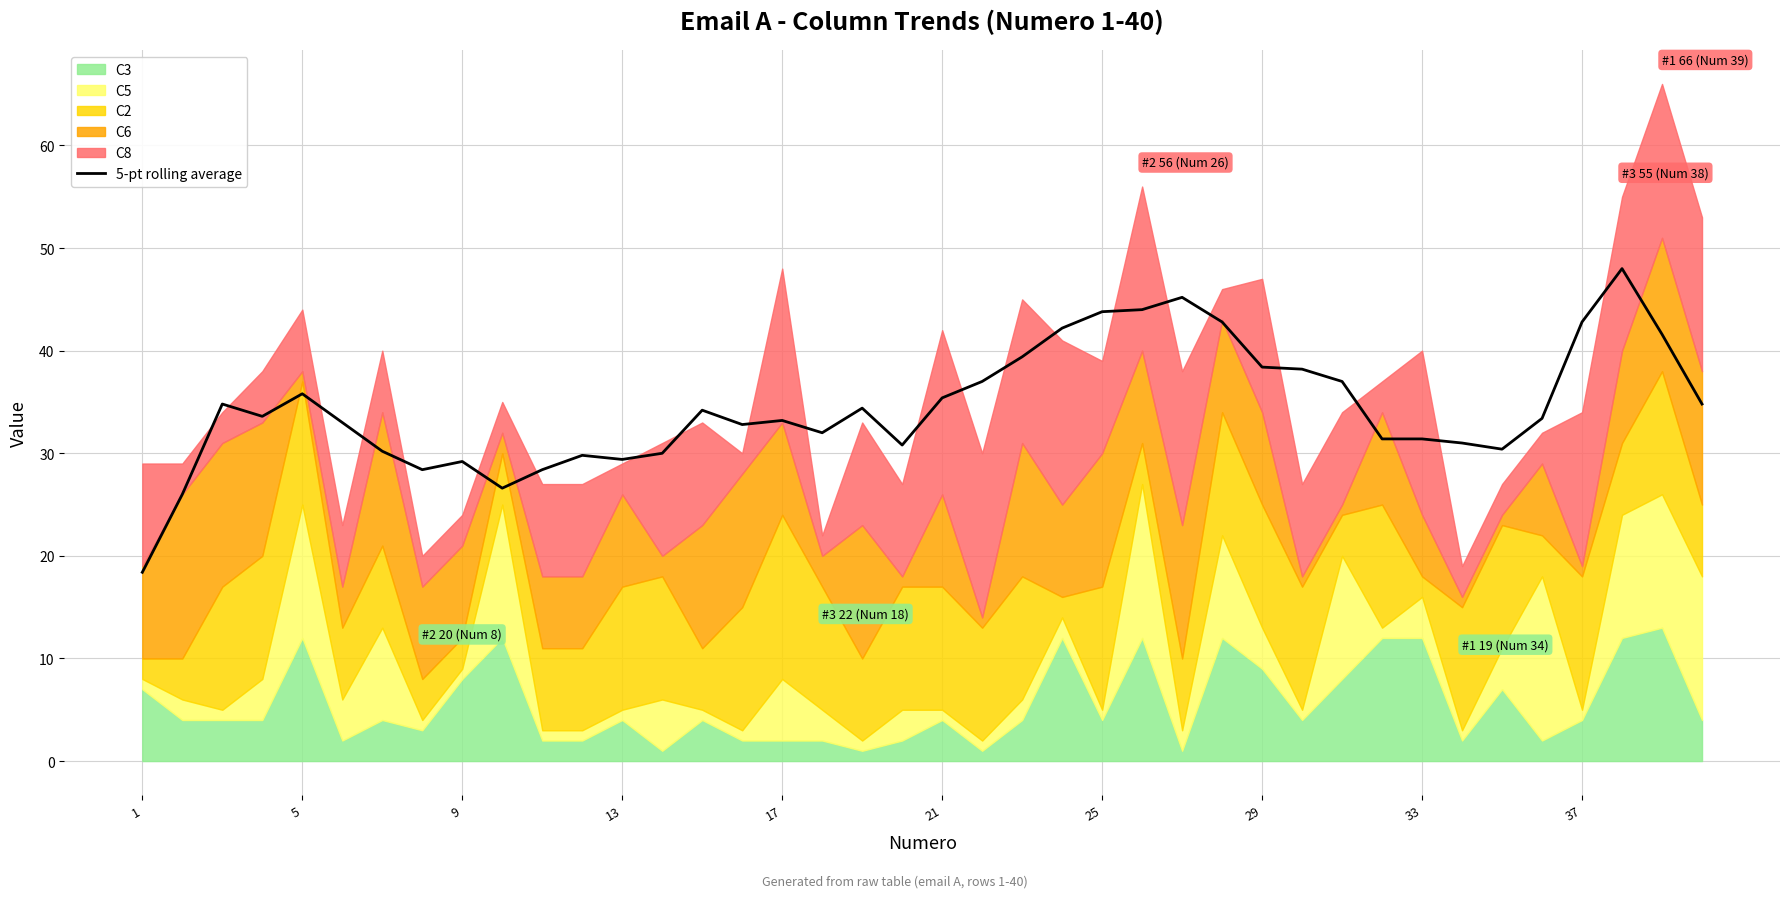

Reading right to left, extract all data points from this chart.

34.8	41.6	48.0	42.8	33.4	30.4	31.0	31.4	31.4	37.0	38.2	38.4	42.8	45.2	44.0	43.8	42.2	39.4	37.0	35.4	30.8	34.4	32.0	33.2	32.8	34.2	30.0	29.4	29.8	28.4	26.6	29.2	28.4	30.2	33.0	35.8	33.6	34.8	26.0	18.4